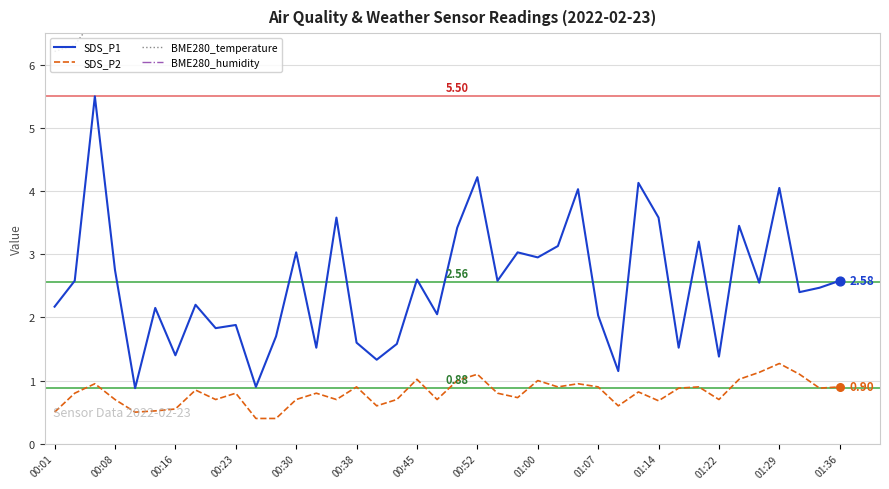

True or false: SDS_P2 and SDS_P1 intersect in this chart.

False